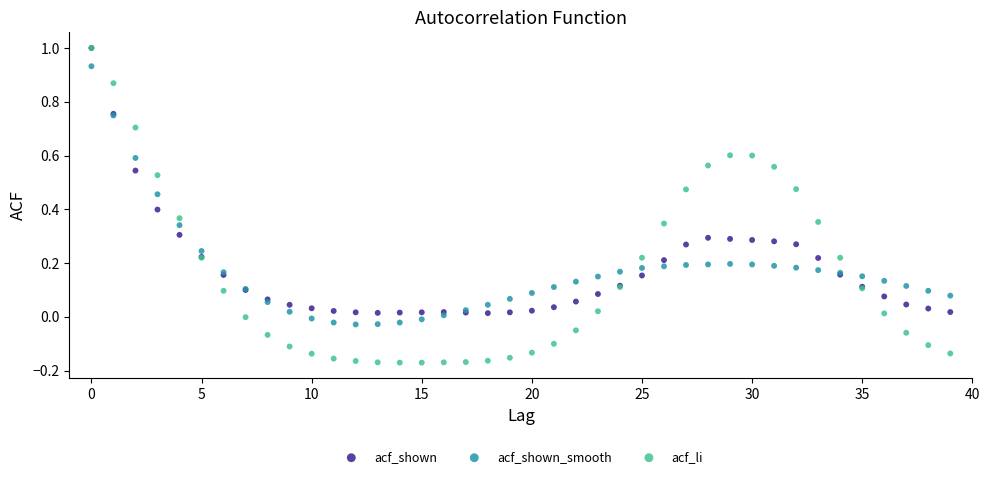

Which series reaches the minimum Y coordinate?

acf_li